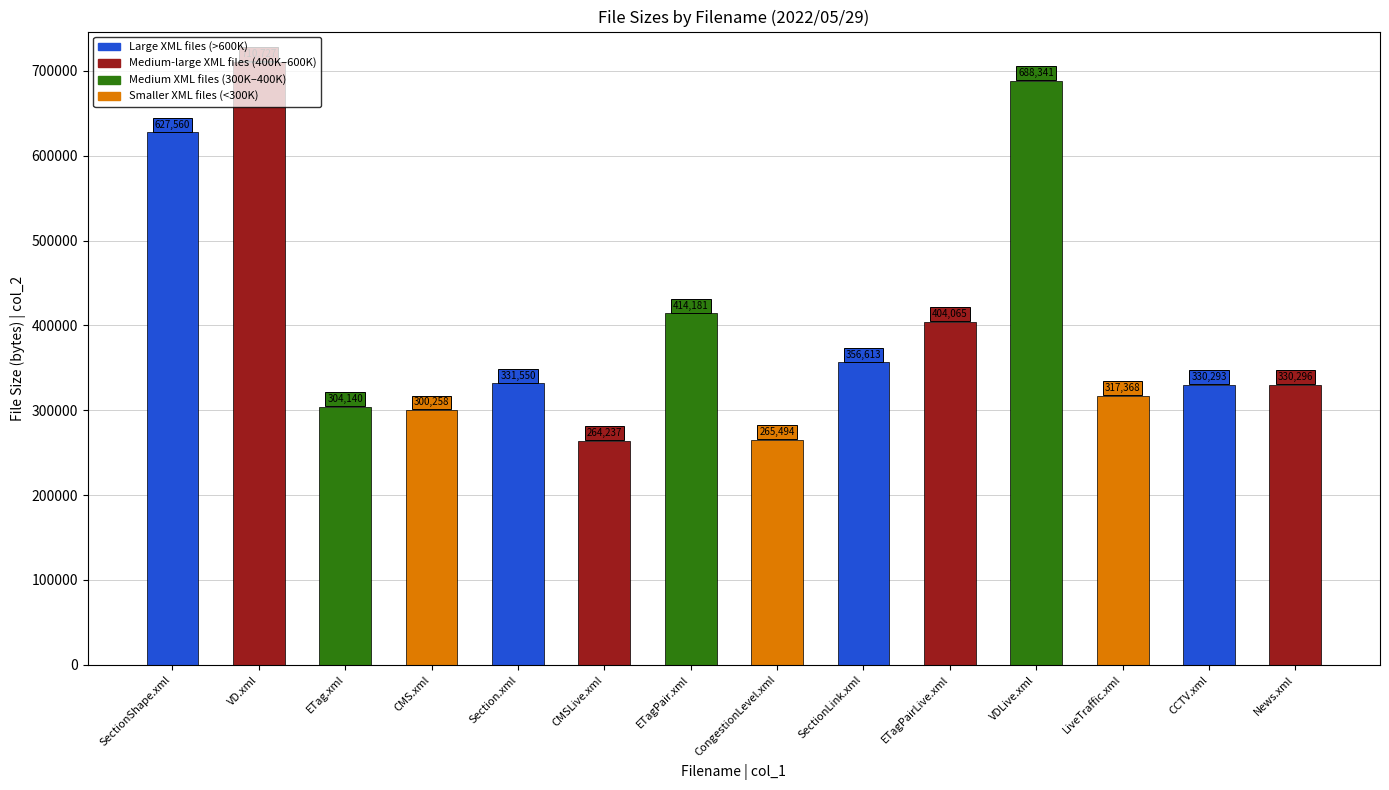

The chart shows a value of 1115191 at SectionShape.xml. True or false?

False